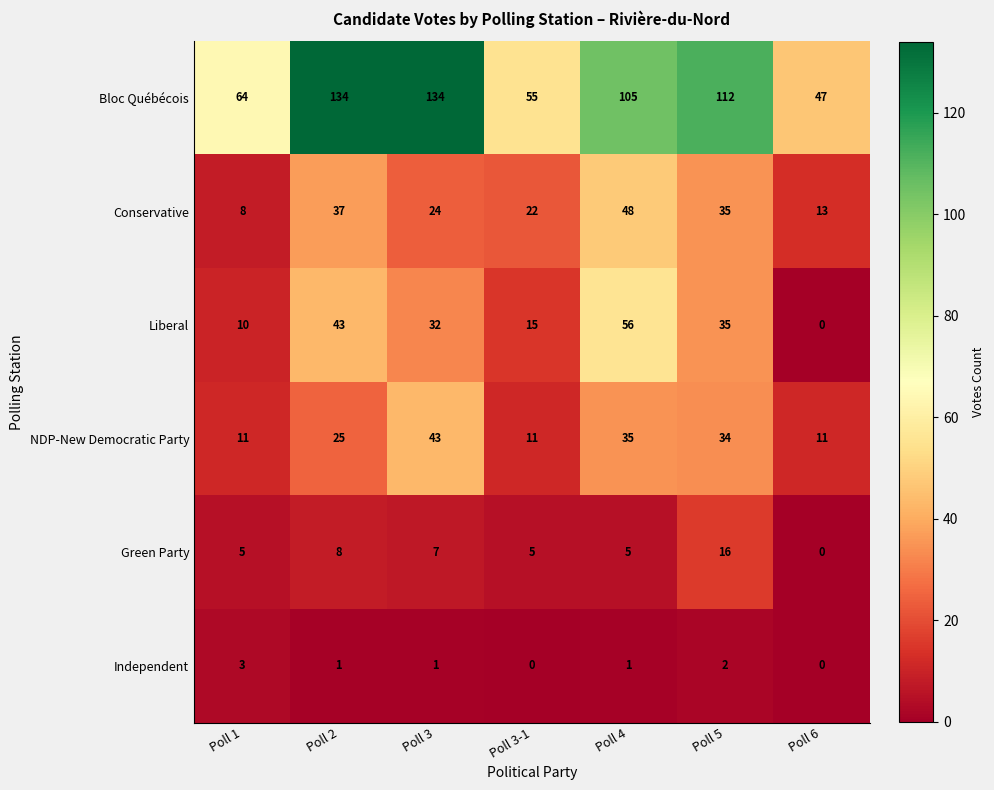

What is the maximum value shown in the chart?

134